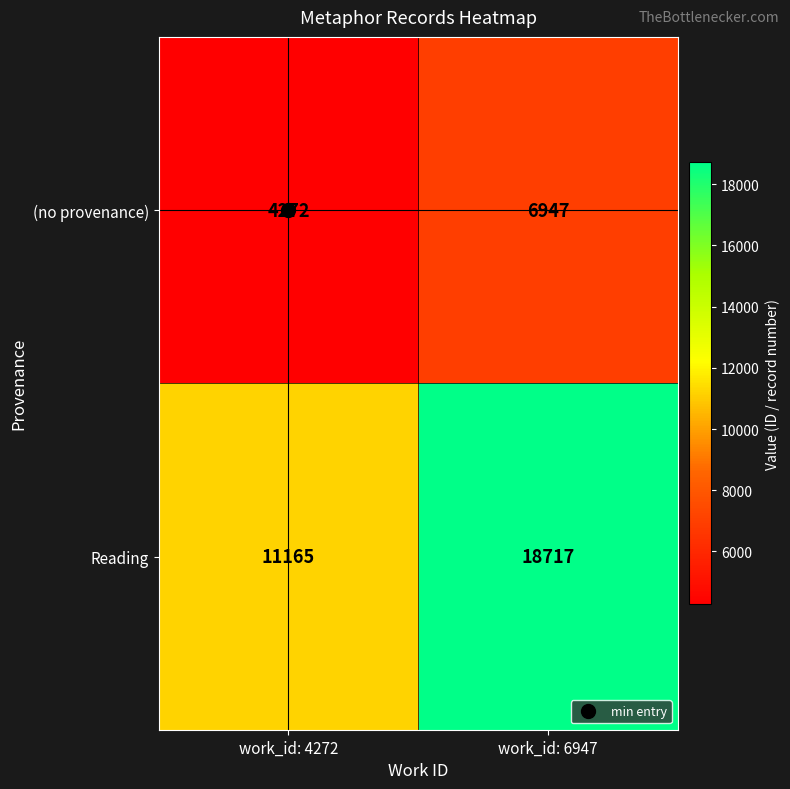

What is the difference between the highest and lowest values at work_id: 4272?

6893